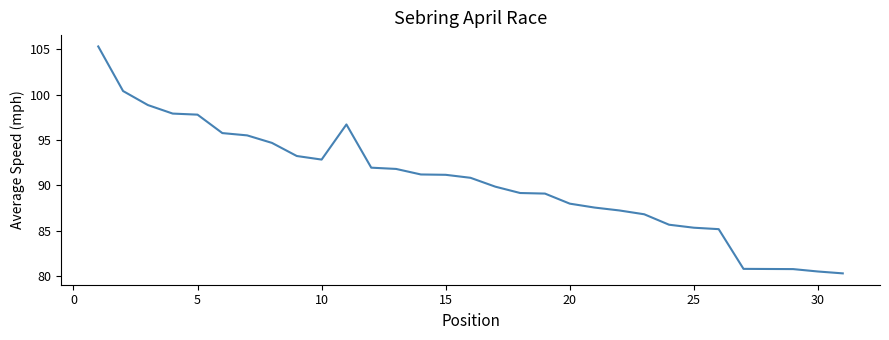

What is the greatest value displayed?

105.3